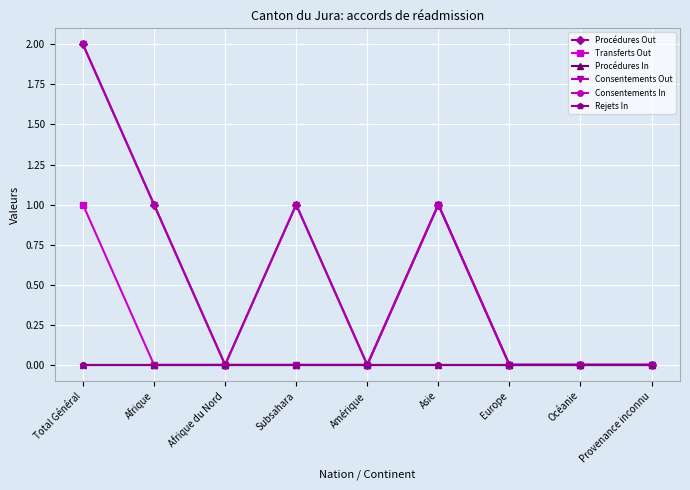

What is the label of the 6th point from the right?

Subsahara